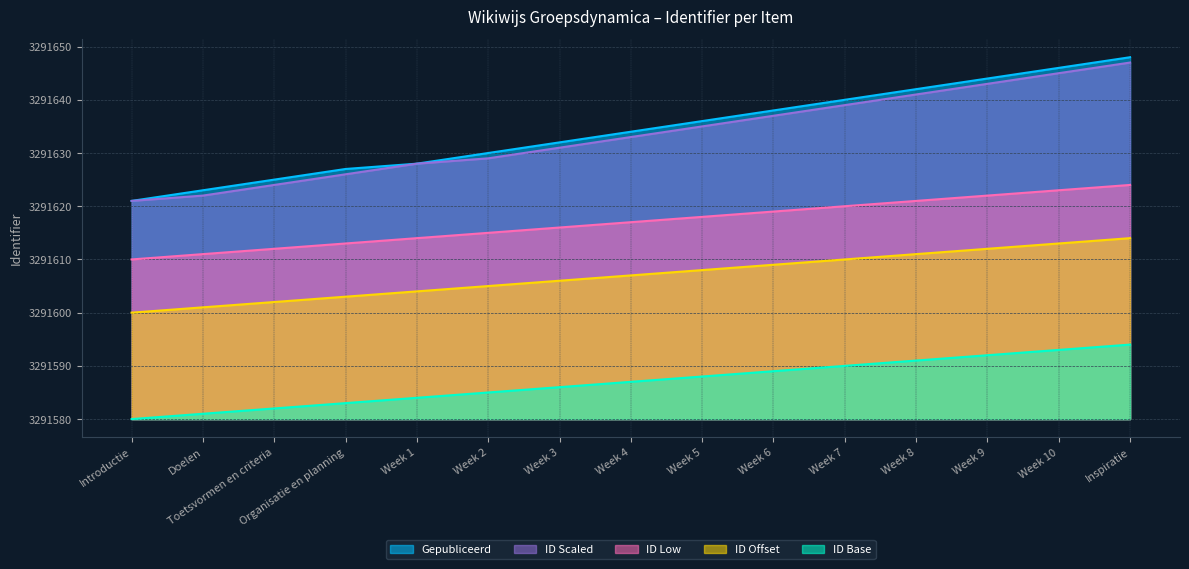

Does the chart have visible grid lines?

Yes